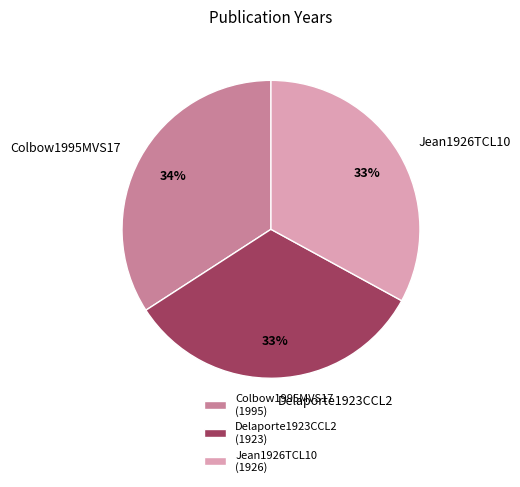

Which has a higher value, Colbow1995MVS17 or Delaporte1923CCL2?

Colbow1995MVS17